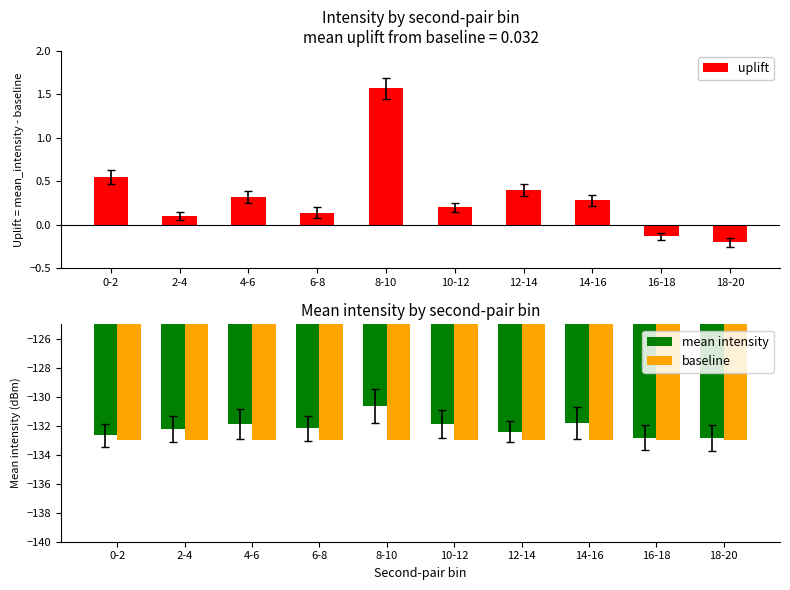

What is the smallest value displayed?

-133.0